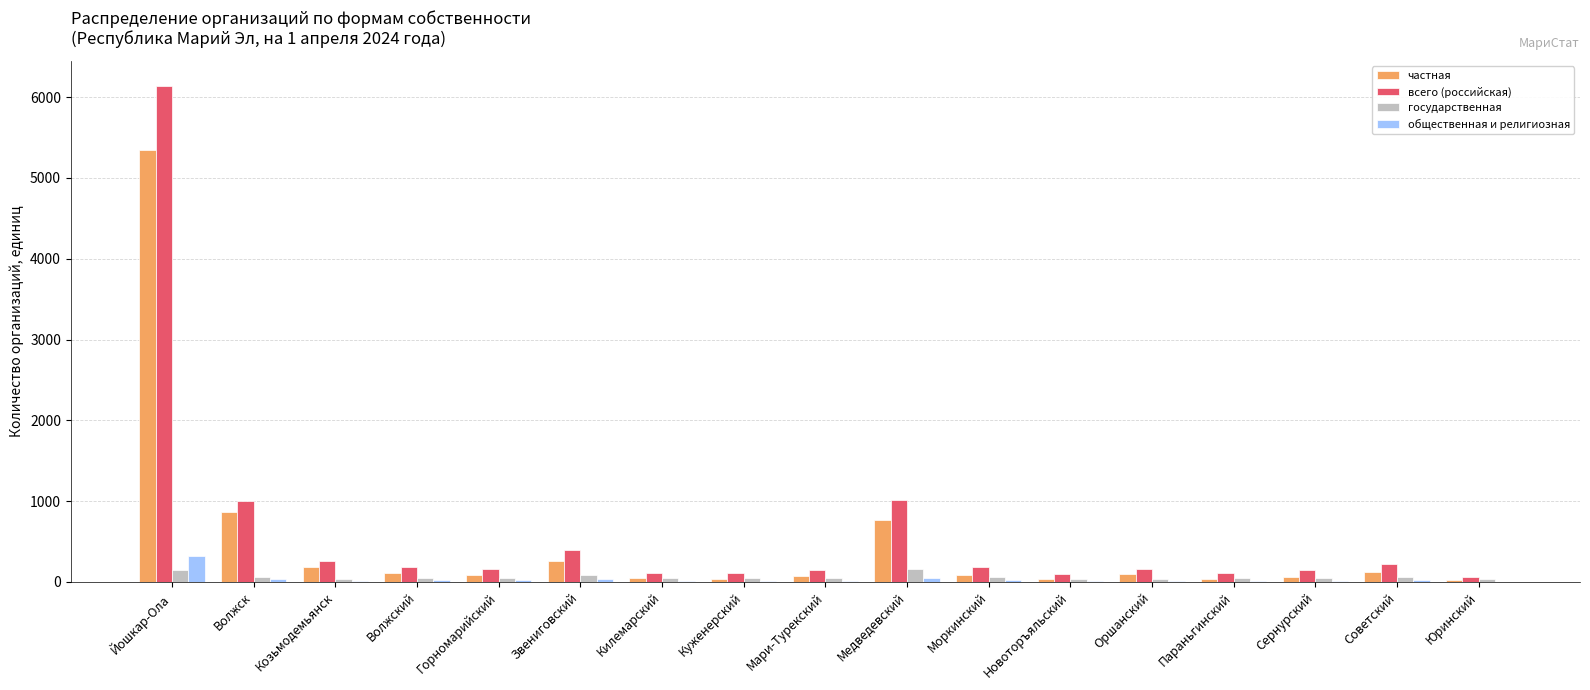

What is the maximum value shown in the chart?

6142